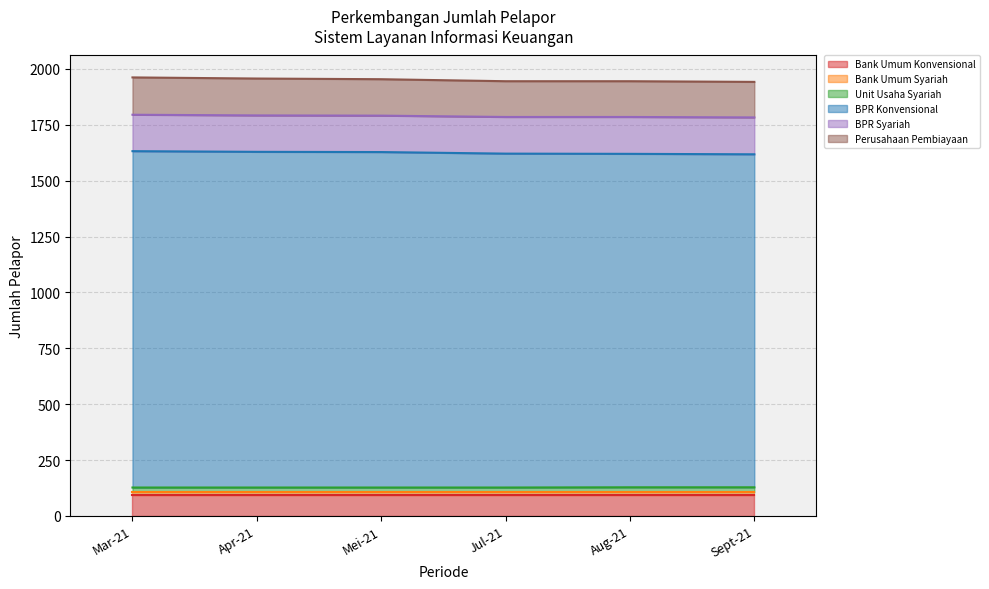

How many values in the BPR Konvensional series are below 1628?

3